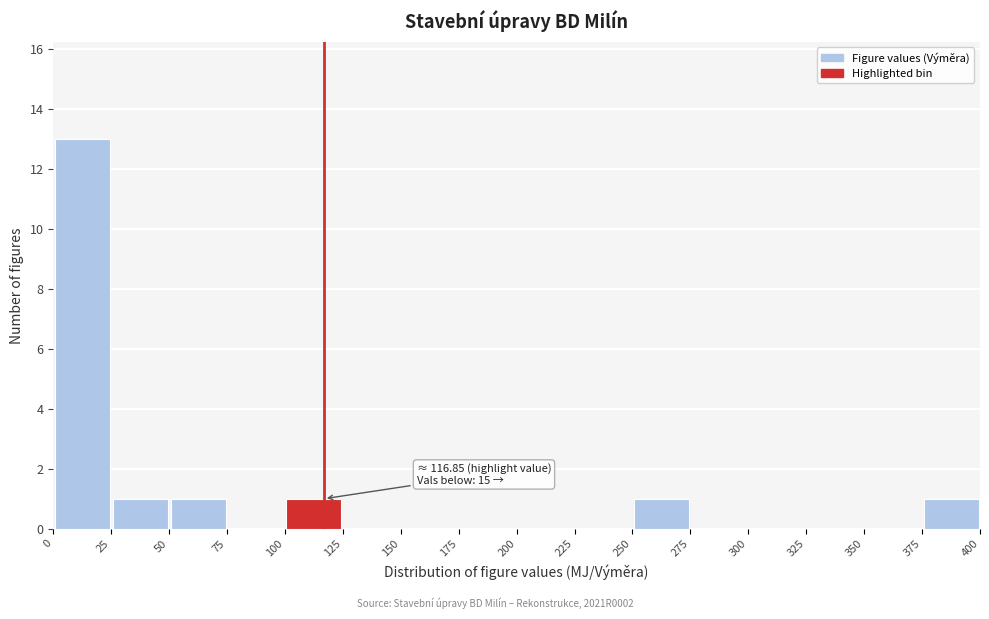

Over which range of the x-axis is the bar tallest?

0 to 25